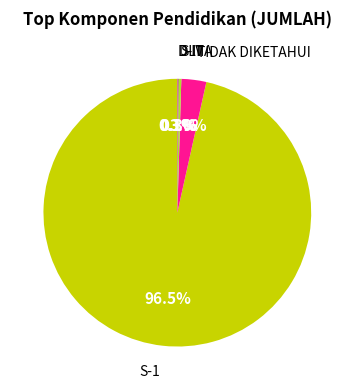

What is the largest slice in the pie chart?

S-1